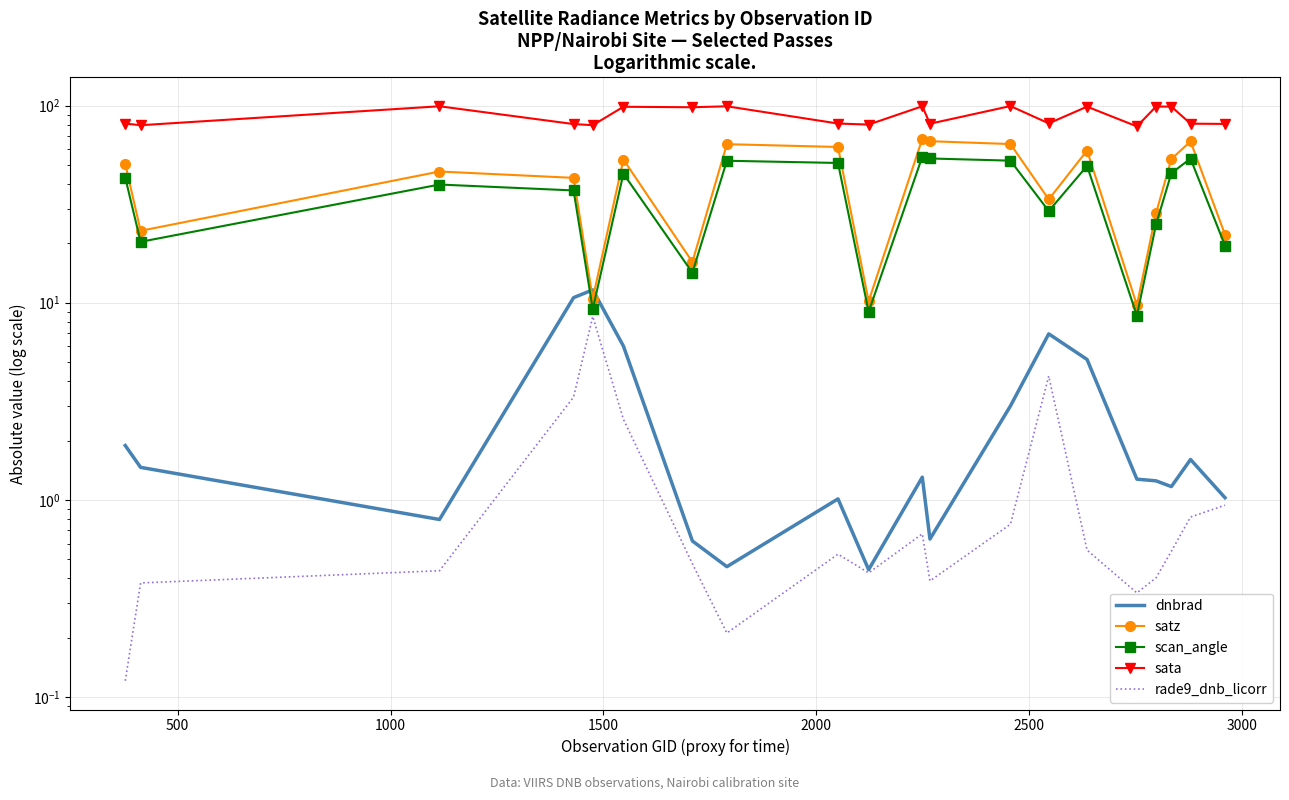

What is the average value of the dnbrad series?

2.9